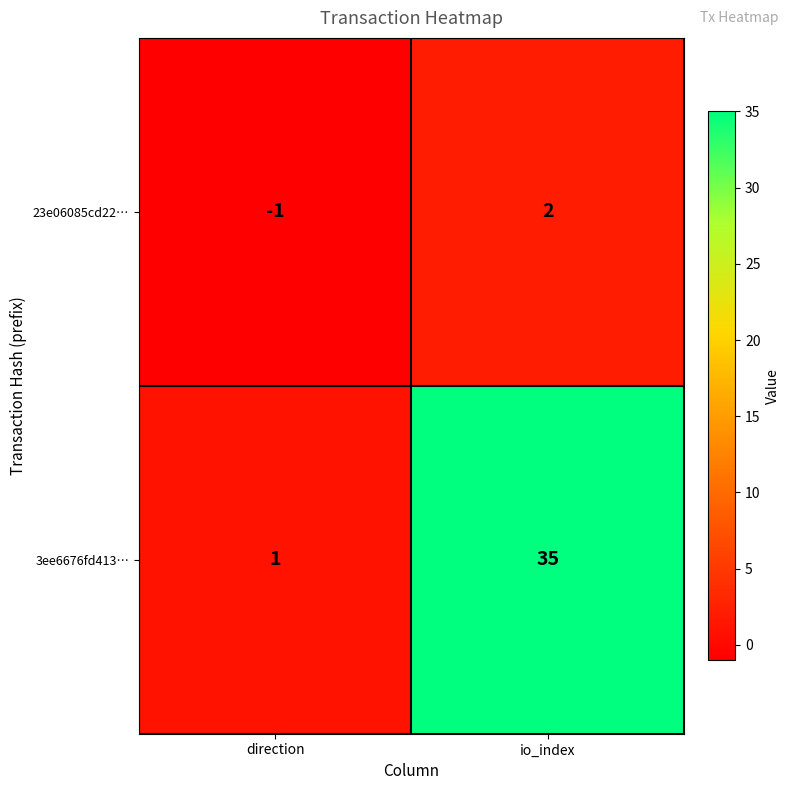

Which series has the widest spread of values?

3ee6676fd413…